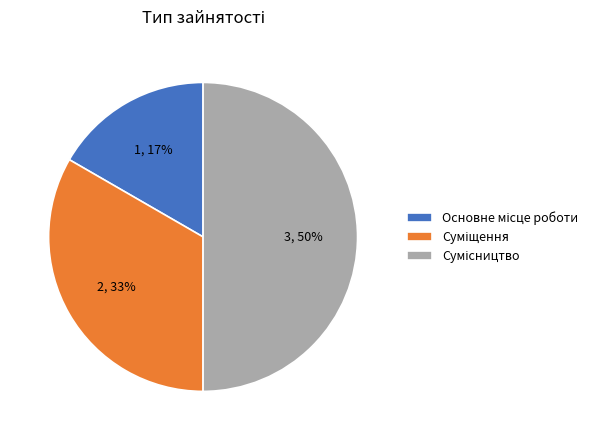

To the nearest percent, what is the average slice percentage?

33%